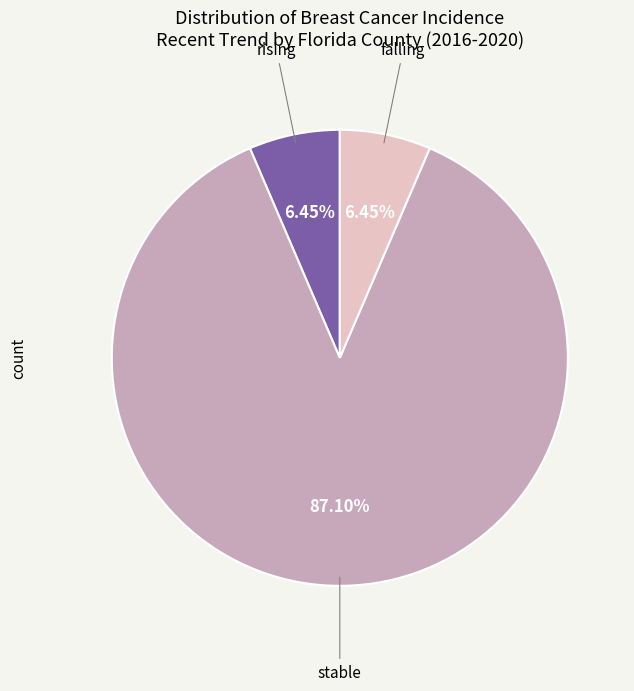

Is there a majority slice in this chart?

Yes